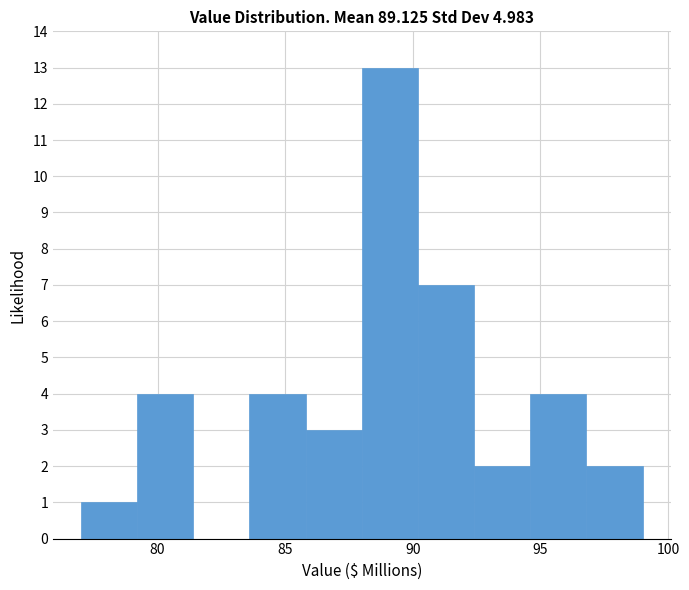

Over which range of the x-axis is the bar tallest?

88.0 to 90.2